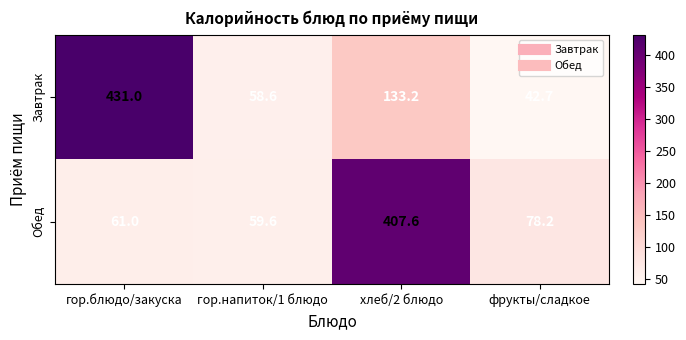

Reading right to left, transcribe all the data shown in this chart.

Завтрак: фрукты/сладкое=42.7	хлеб/2 блюдо=133.2	гор.напиток/1 блюдо=58.6	гор.блюдо/закуска=431.0
Обед: фрукты/сладкое=78.2	хлеб/2 блюдо=407.6	гор.напиток/1 блюдо=59.6	гор.блюдо/закуска=61.0